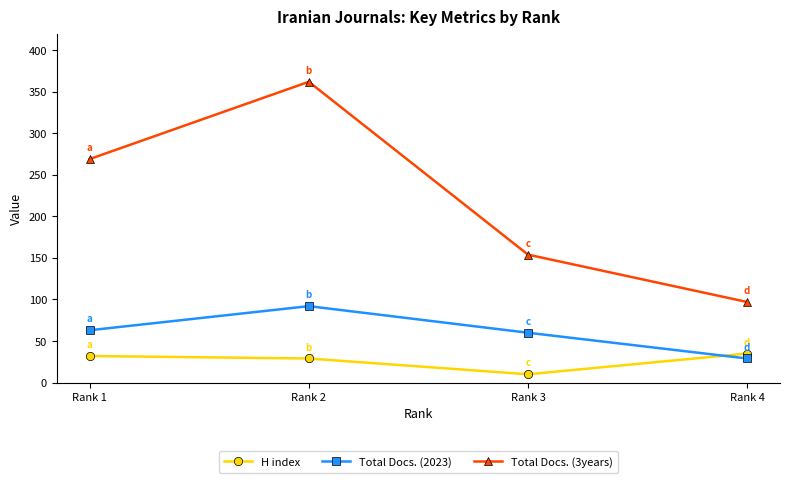

At which category is the sum across all series the highest?

Rank 2